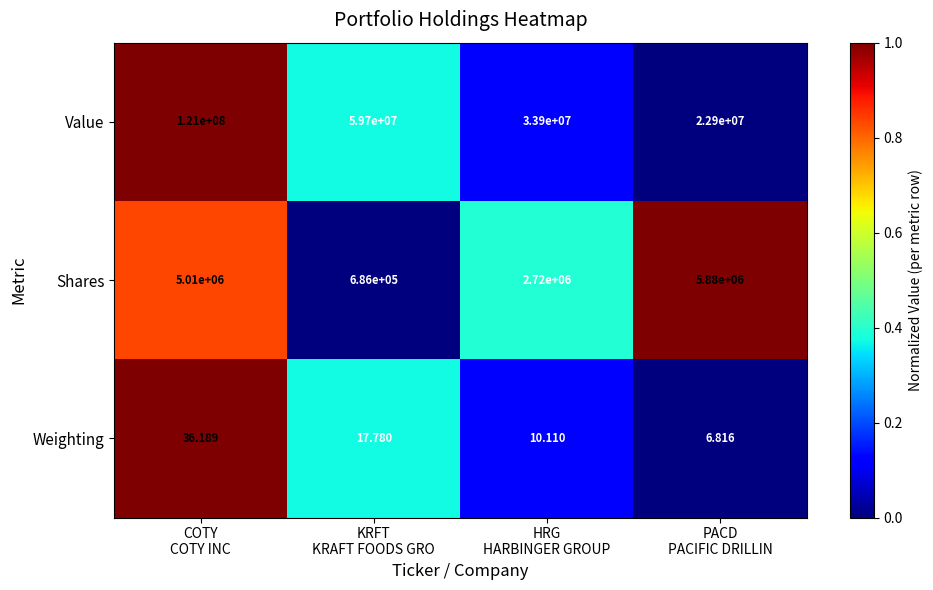

At which category is the sum across all series the highest?

COTY
COTY INC